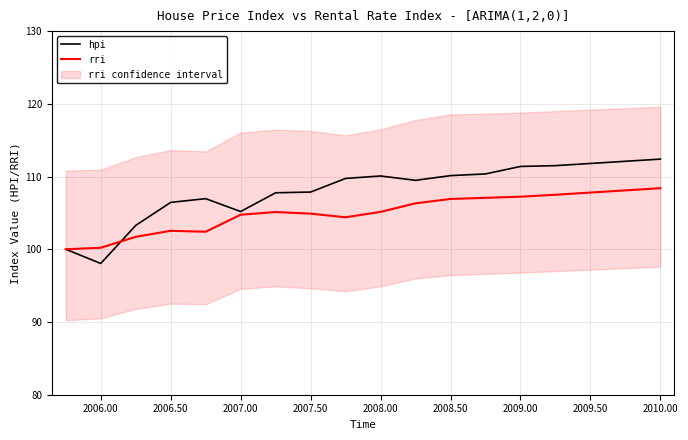

True or false: rri and hpi intersect in this chart.

True